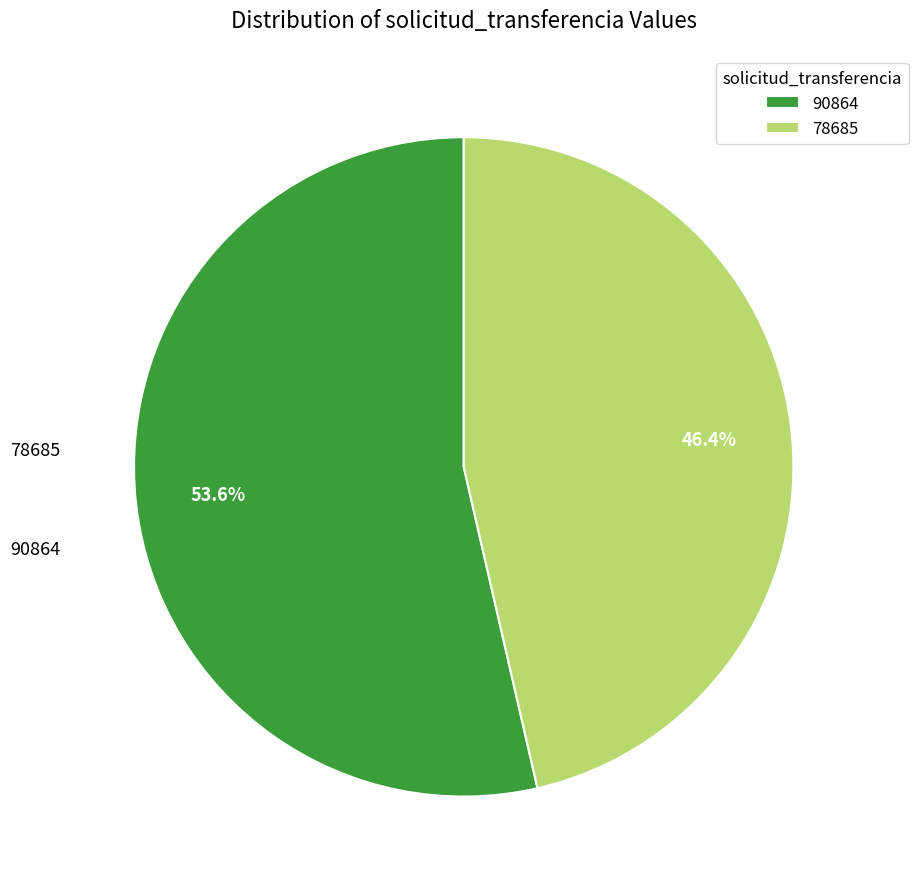

Count the number of slices in the pie.

2